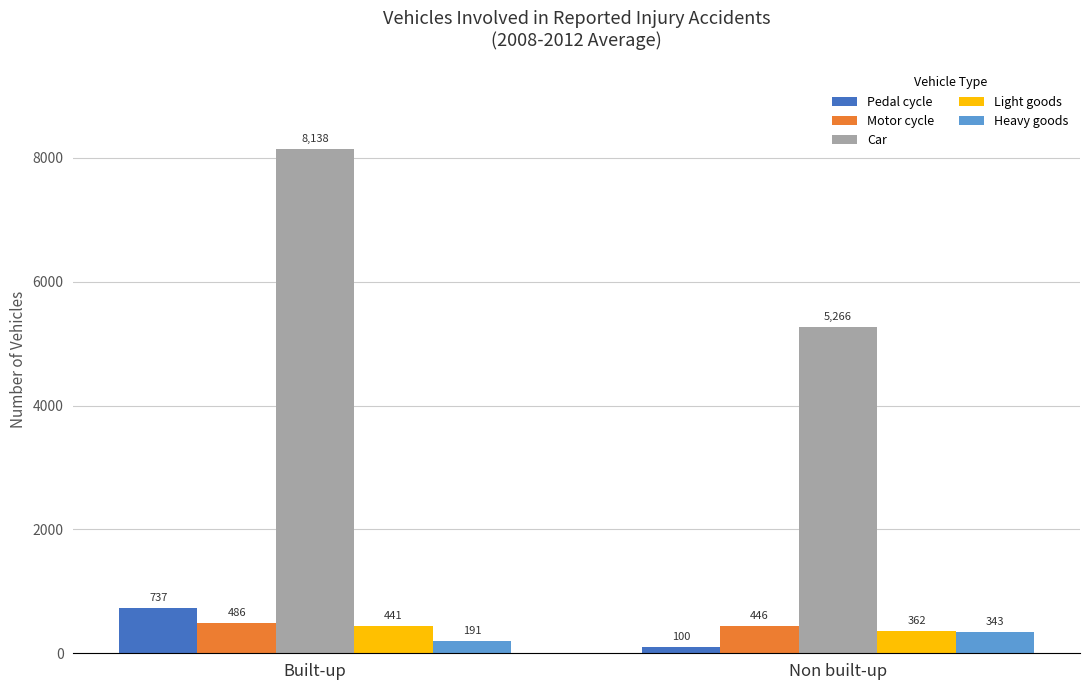

What is the minimum value for Pedal cycle?

100